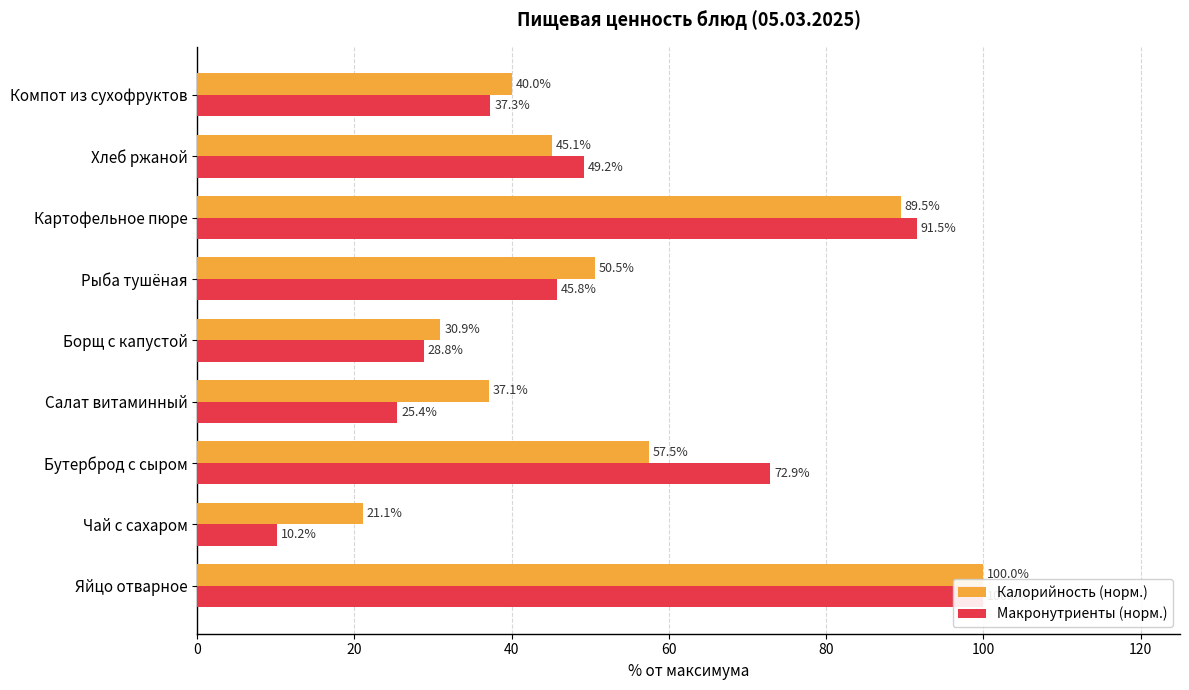

At how many categories does at least one series exceed 50?

4